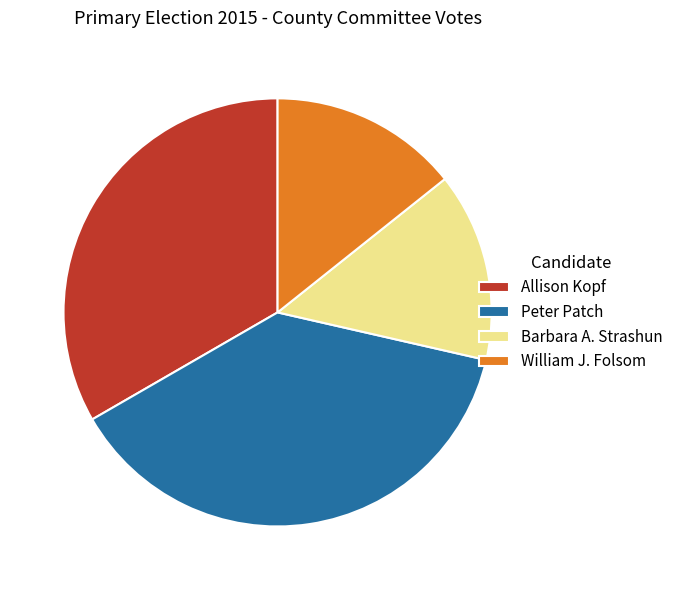

How many segments does this pie chart have?

4